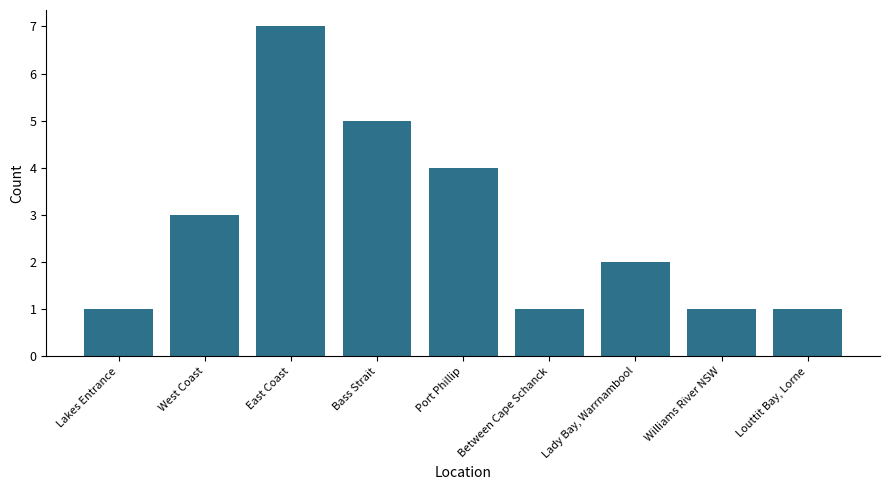

How many values are below 2?

4